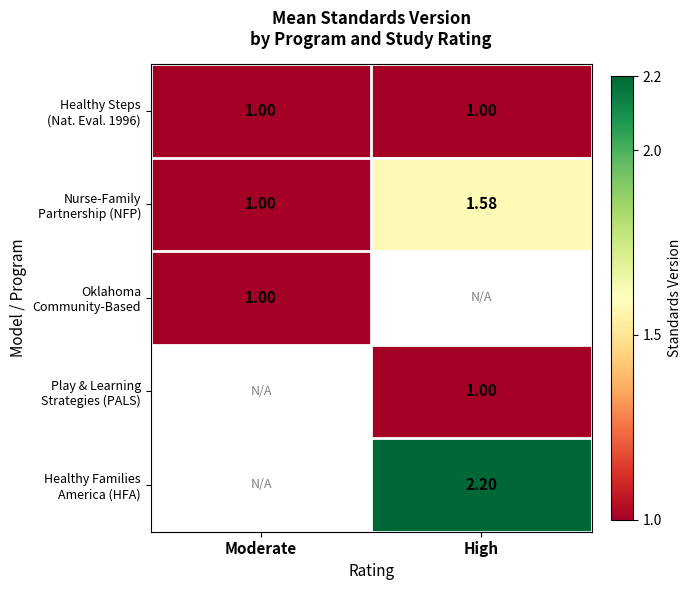

Which series has the largest range (max minus min)?

Nurse-Family Partnership (NFP)